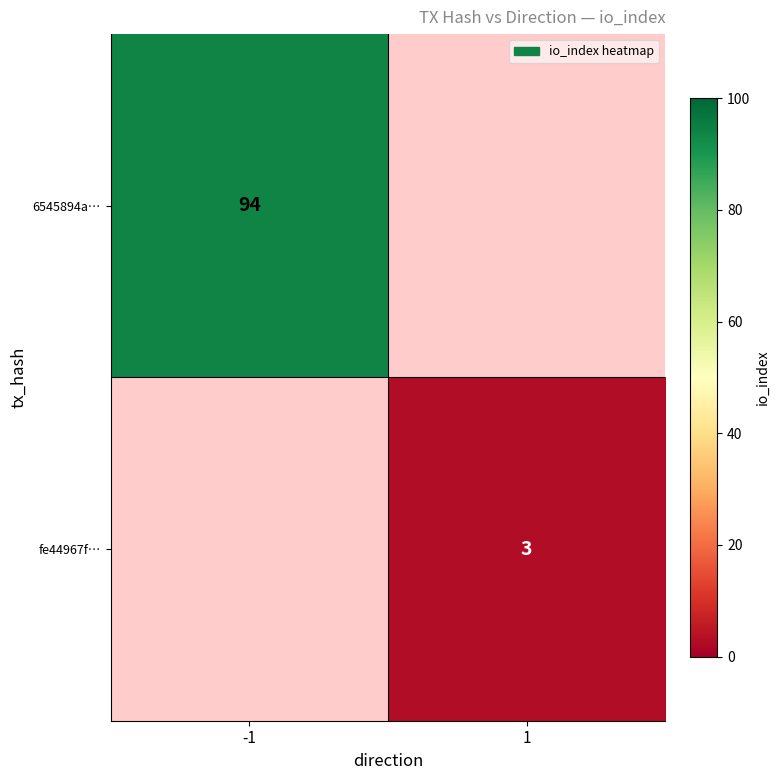

True or false: 6545894a… has a value of 135 at -1.

False